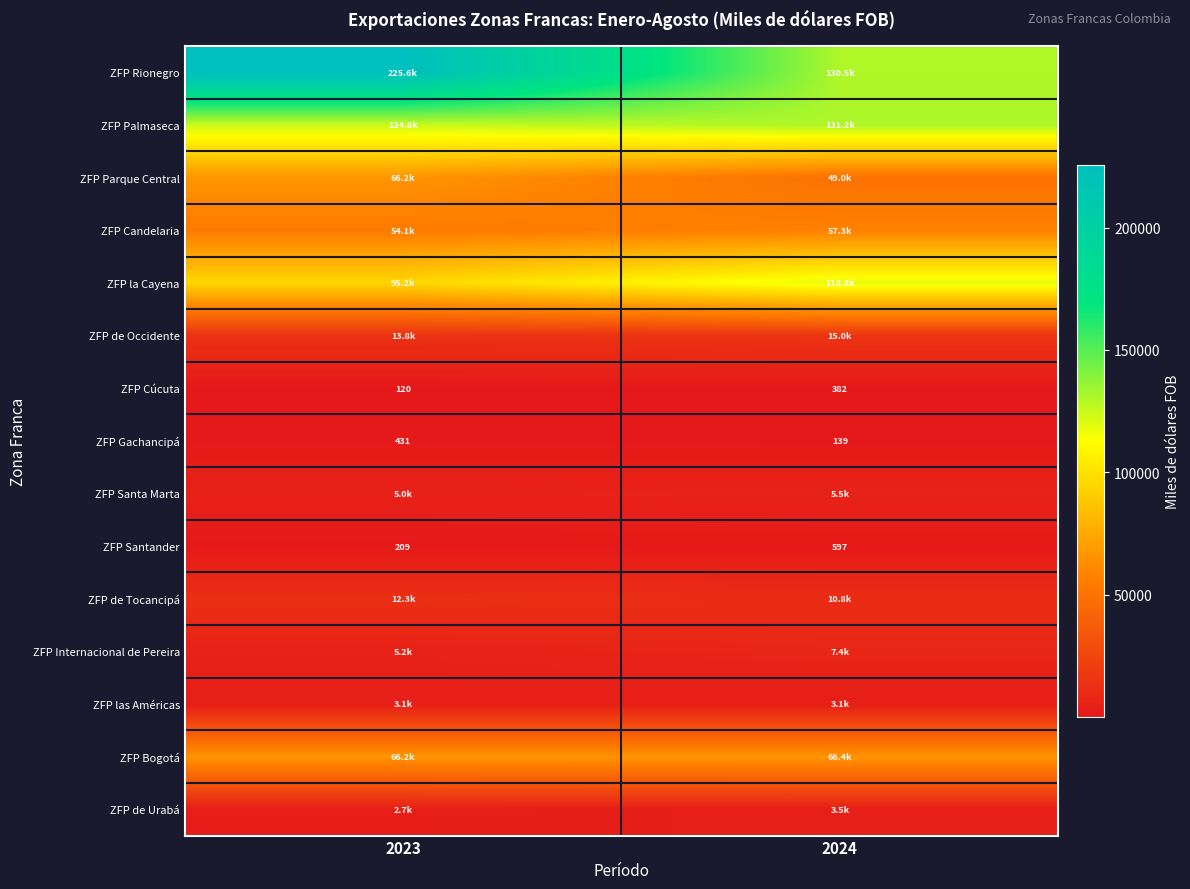

How many values in the ZFP Cúcuta series are below 382?

1